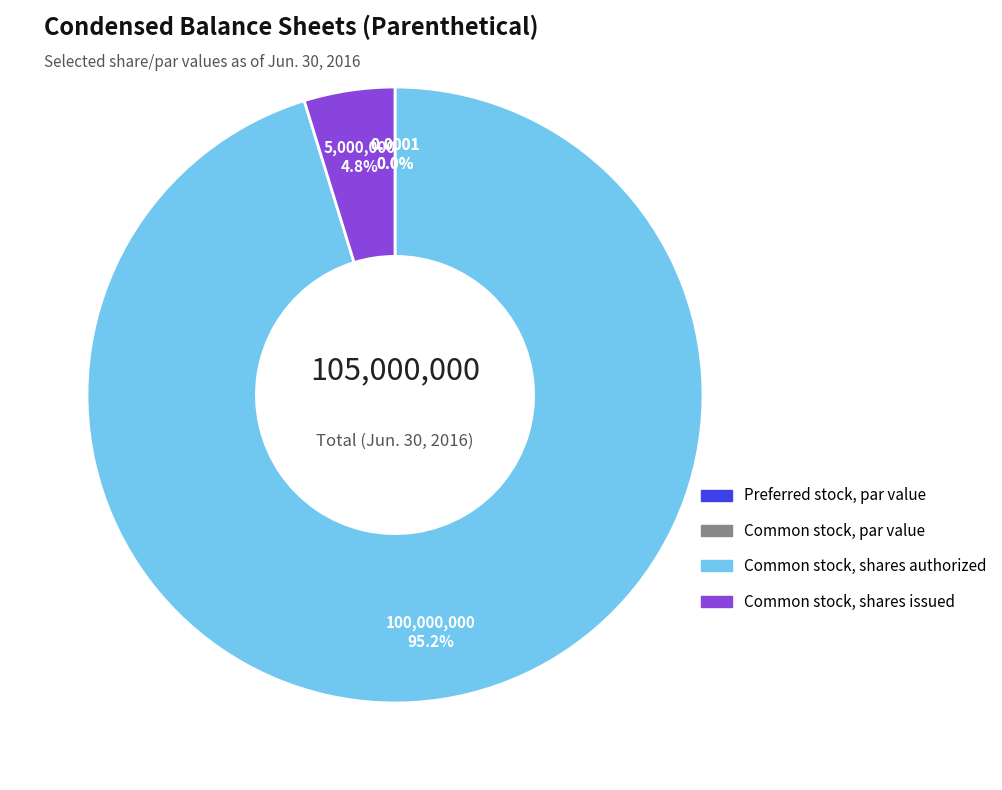

Which category has the biggest portion of the pie?

Common stock, shares authorized